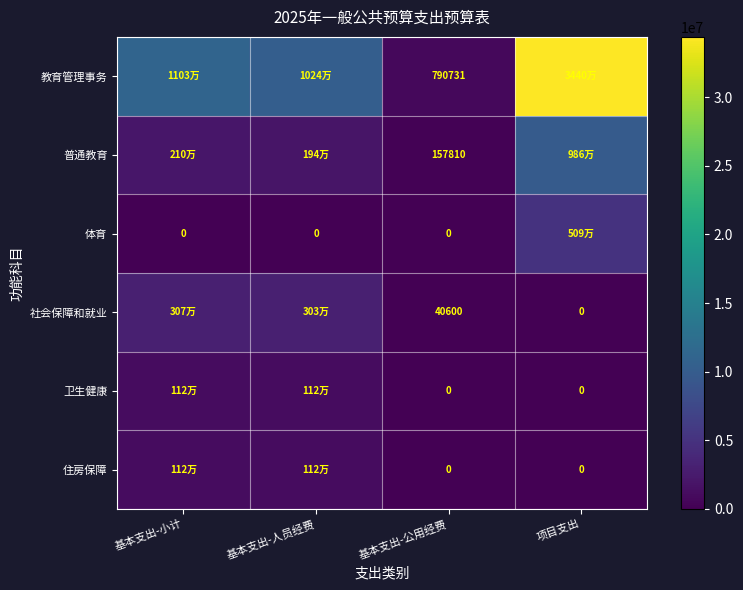

What is the average value of the 教育管理事务 series?

14115438.9